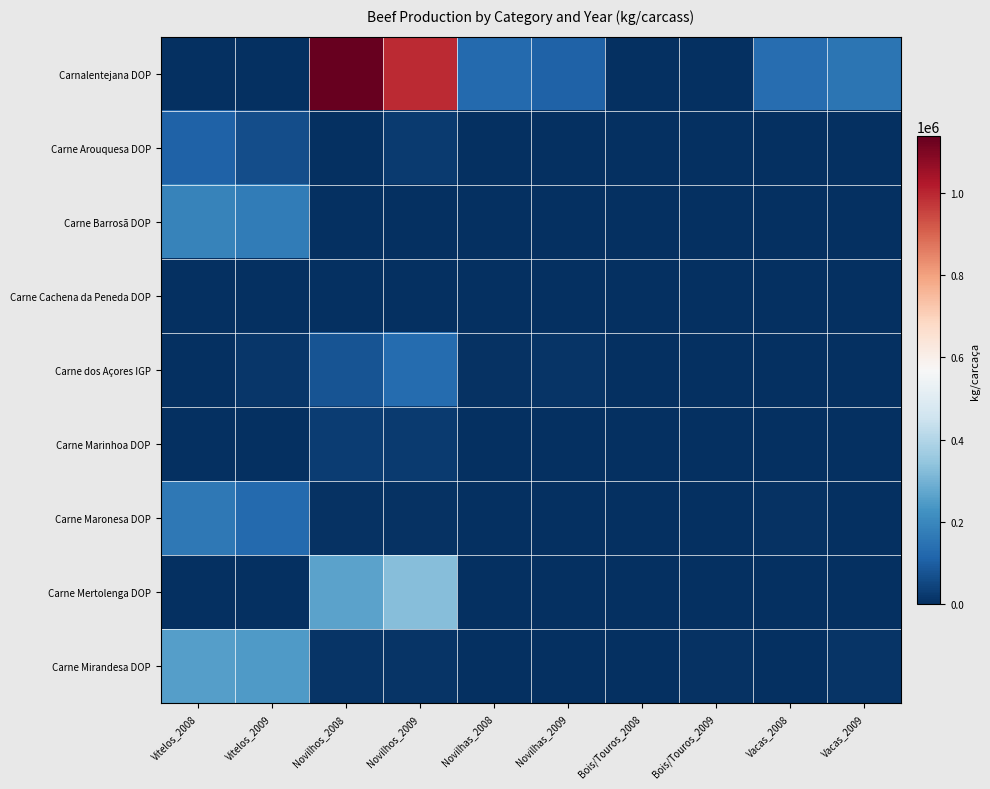

What is the difference between the highest and lowest values at Novilhos_2009?

993473.2